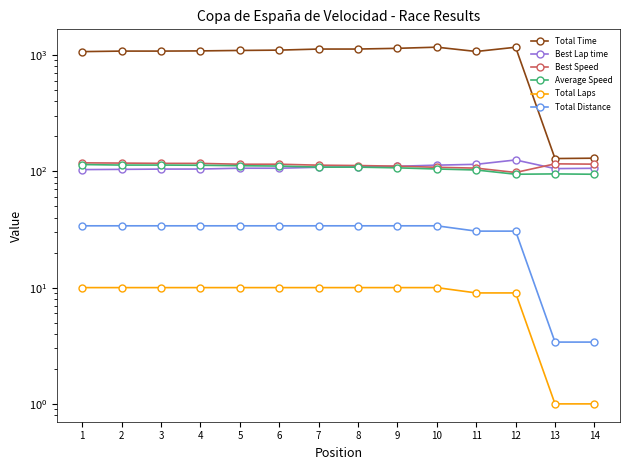

What is the sum of the Best Speed values at 8 and 1?

230.4